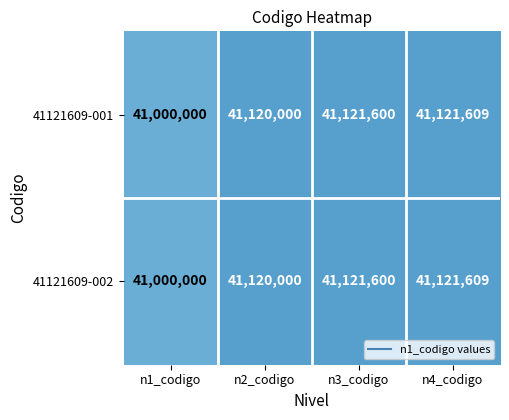

At which category does the chart reach its minimum across all series?

n1_codigo